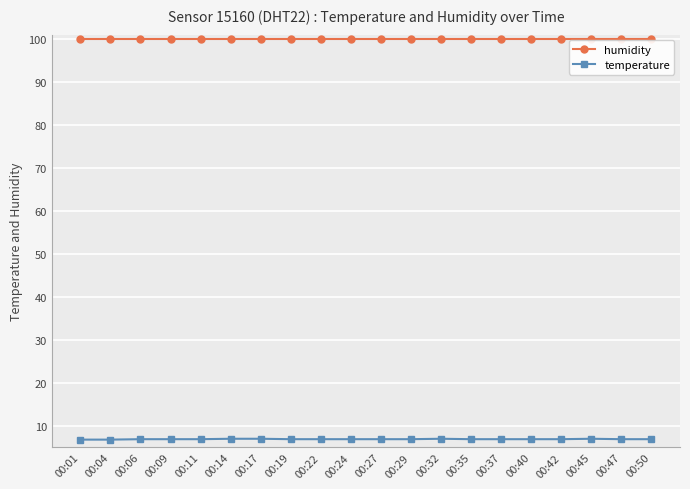

What is the value of the temperature point at the 15th from the left?

6.9